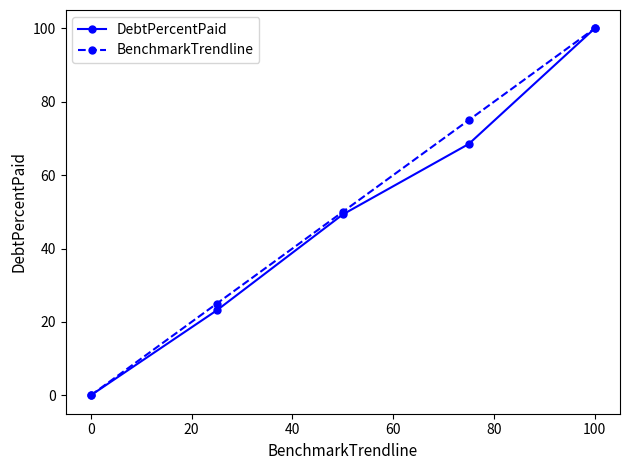

Reading right to left, transcribe all the data shown in this chart.

DebtPercentPaid: 100.0	68.5	49.3	23.2	0.0
BenchmarkTrendline: 100.0	75.0	50.0	25.0	0.0